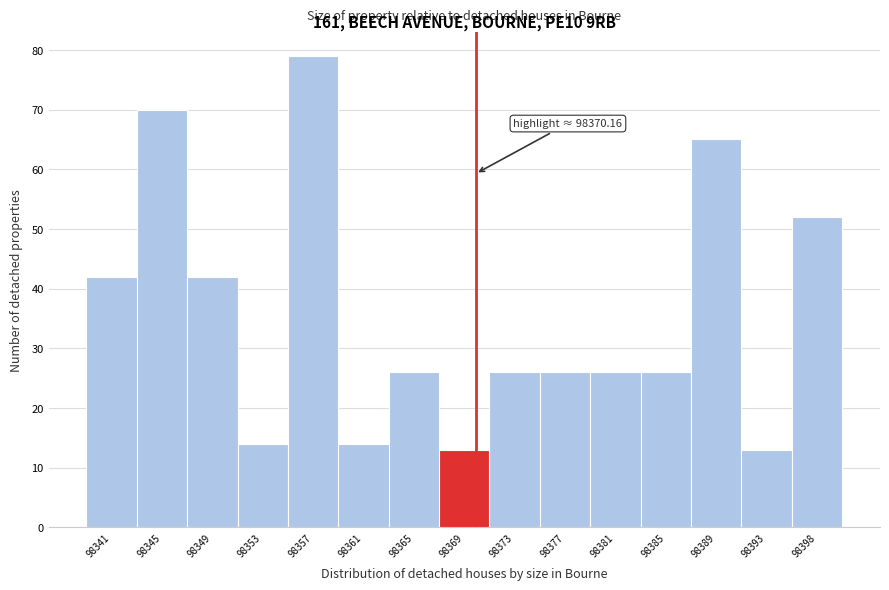

Over which range of the x-axis is the bar tallest?

98355.0 to 98359.0